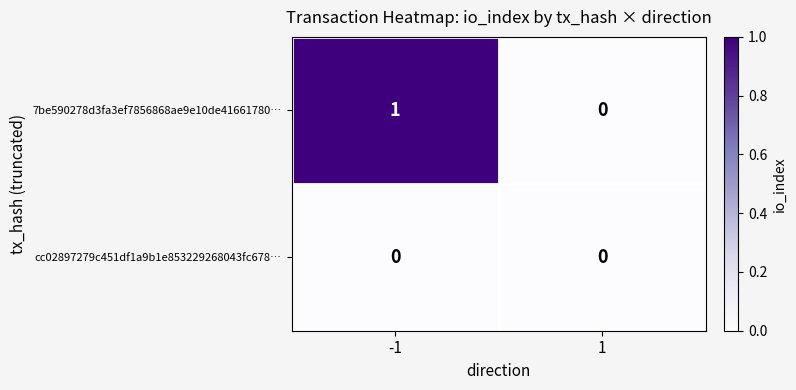

Which category has the highest value across all series?

-1